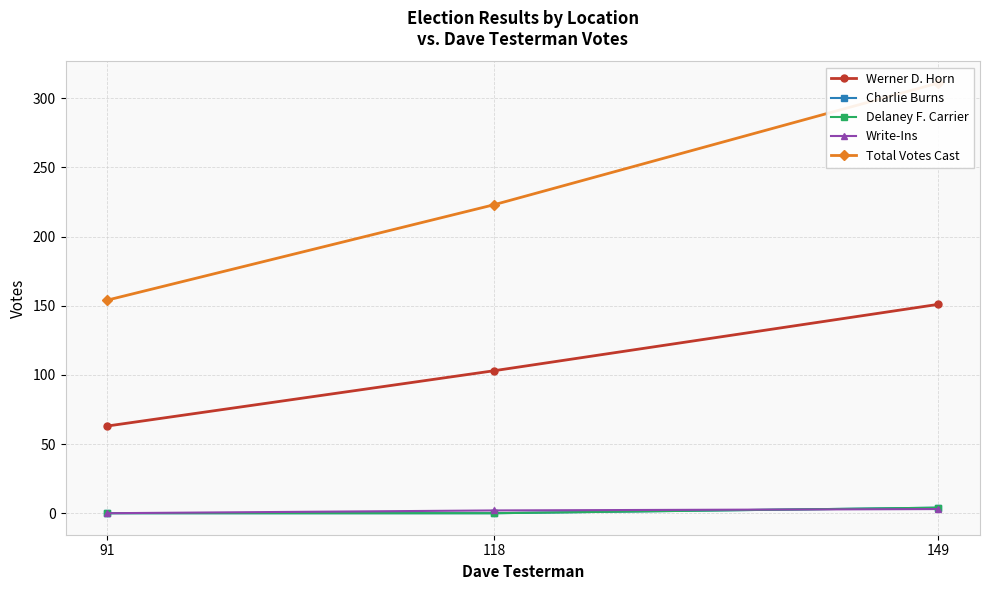

What is the sum of the Total Votes Cast values at 149 and 91?

465